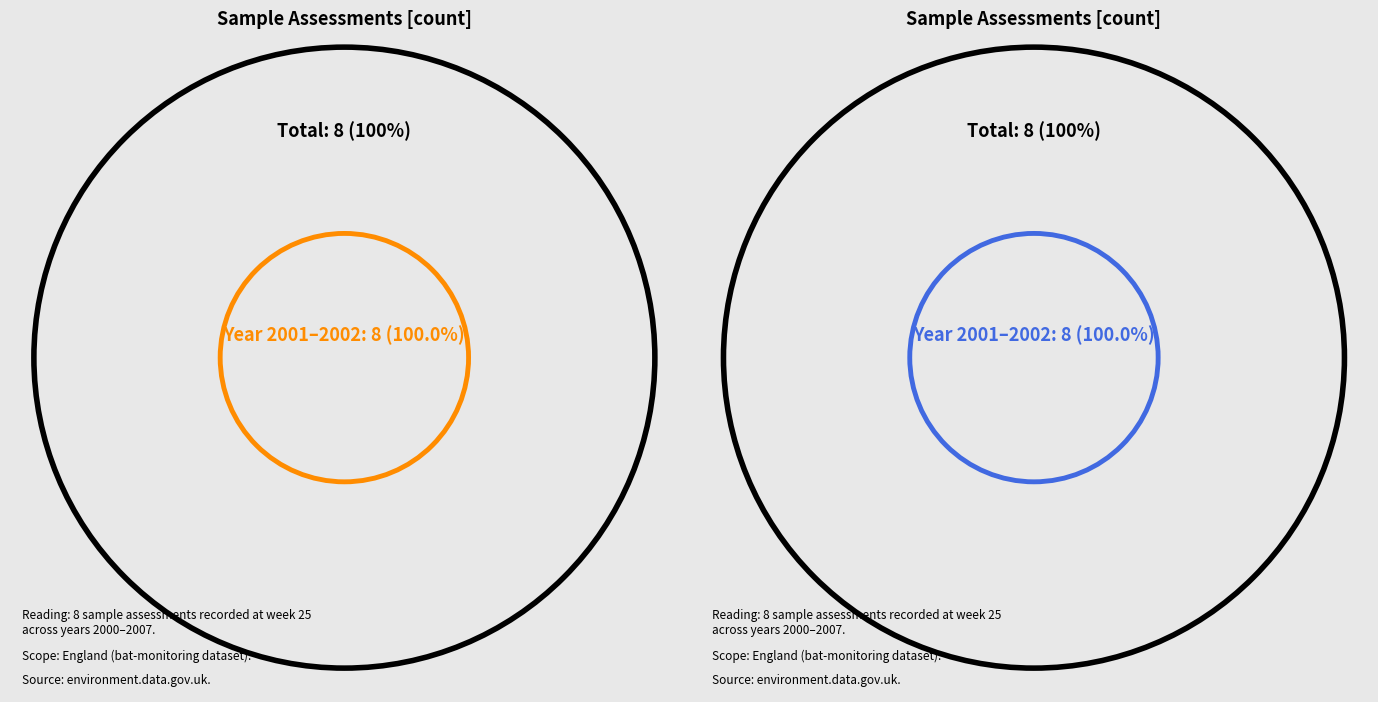

Combined, do 2002 and 2006 account for over 50%?

No